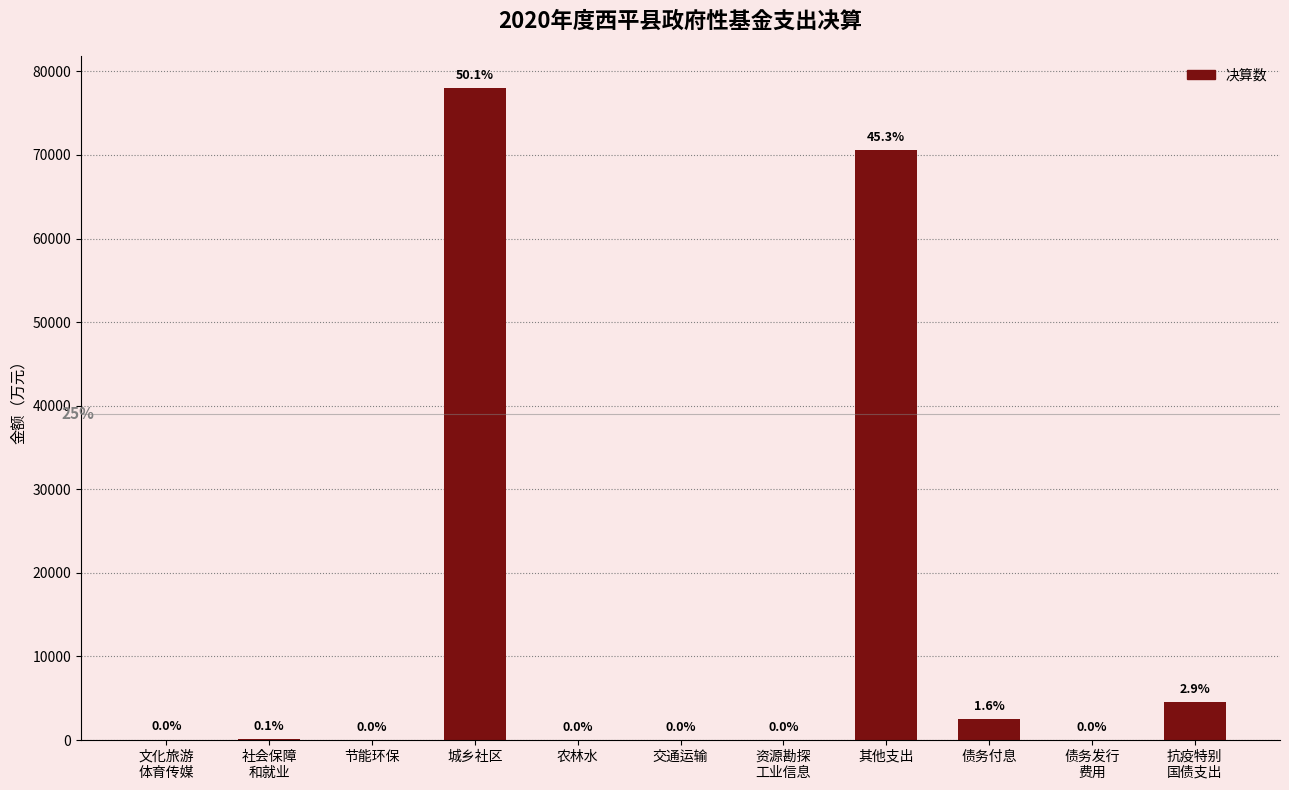

Does the chart contain stacked bars?

No